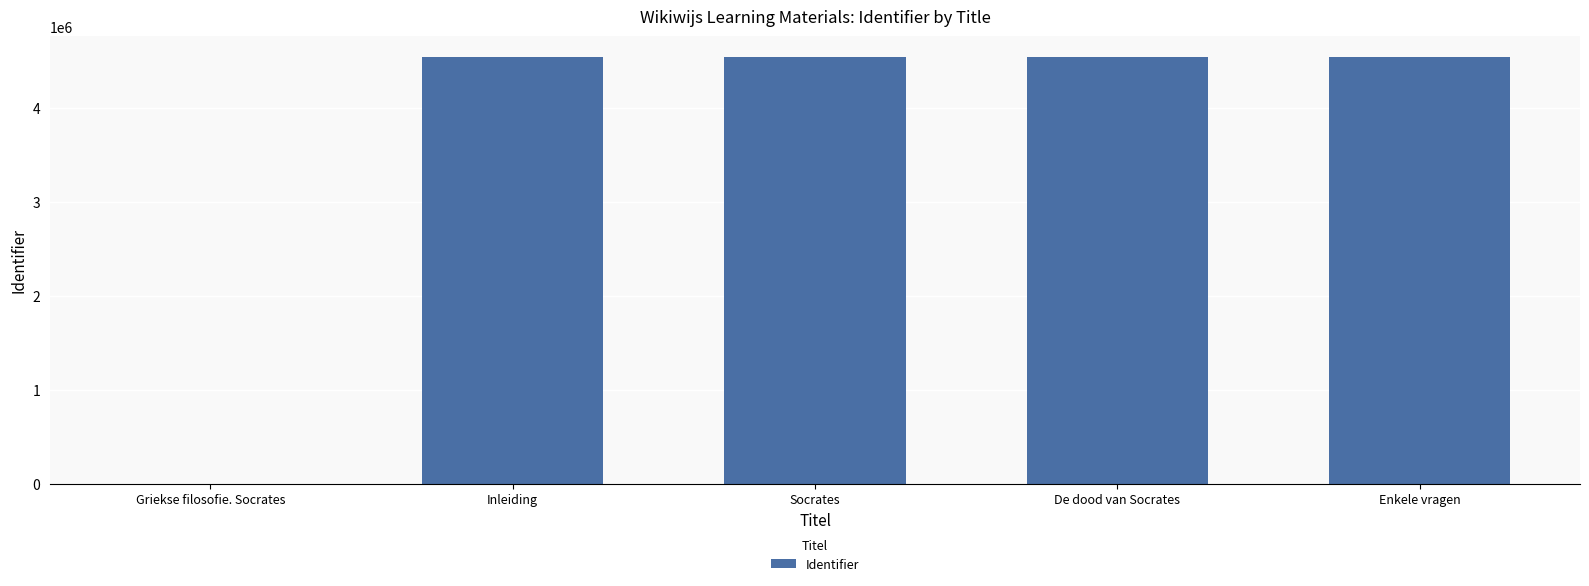

What is the maximum value shown in the chart?

4535306